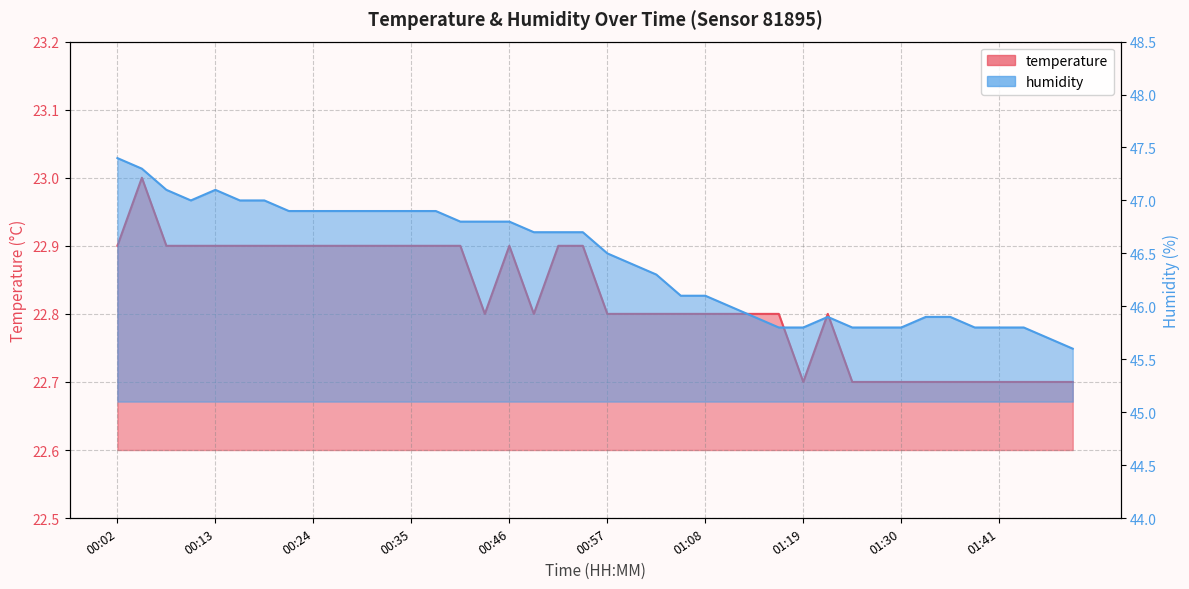

What is the sum of the humidity values at 00:19 and 00:29?

93.9